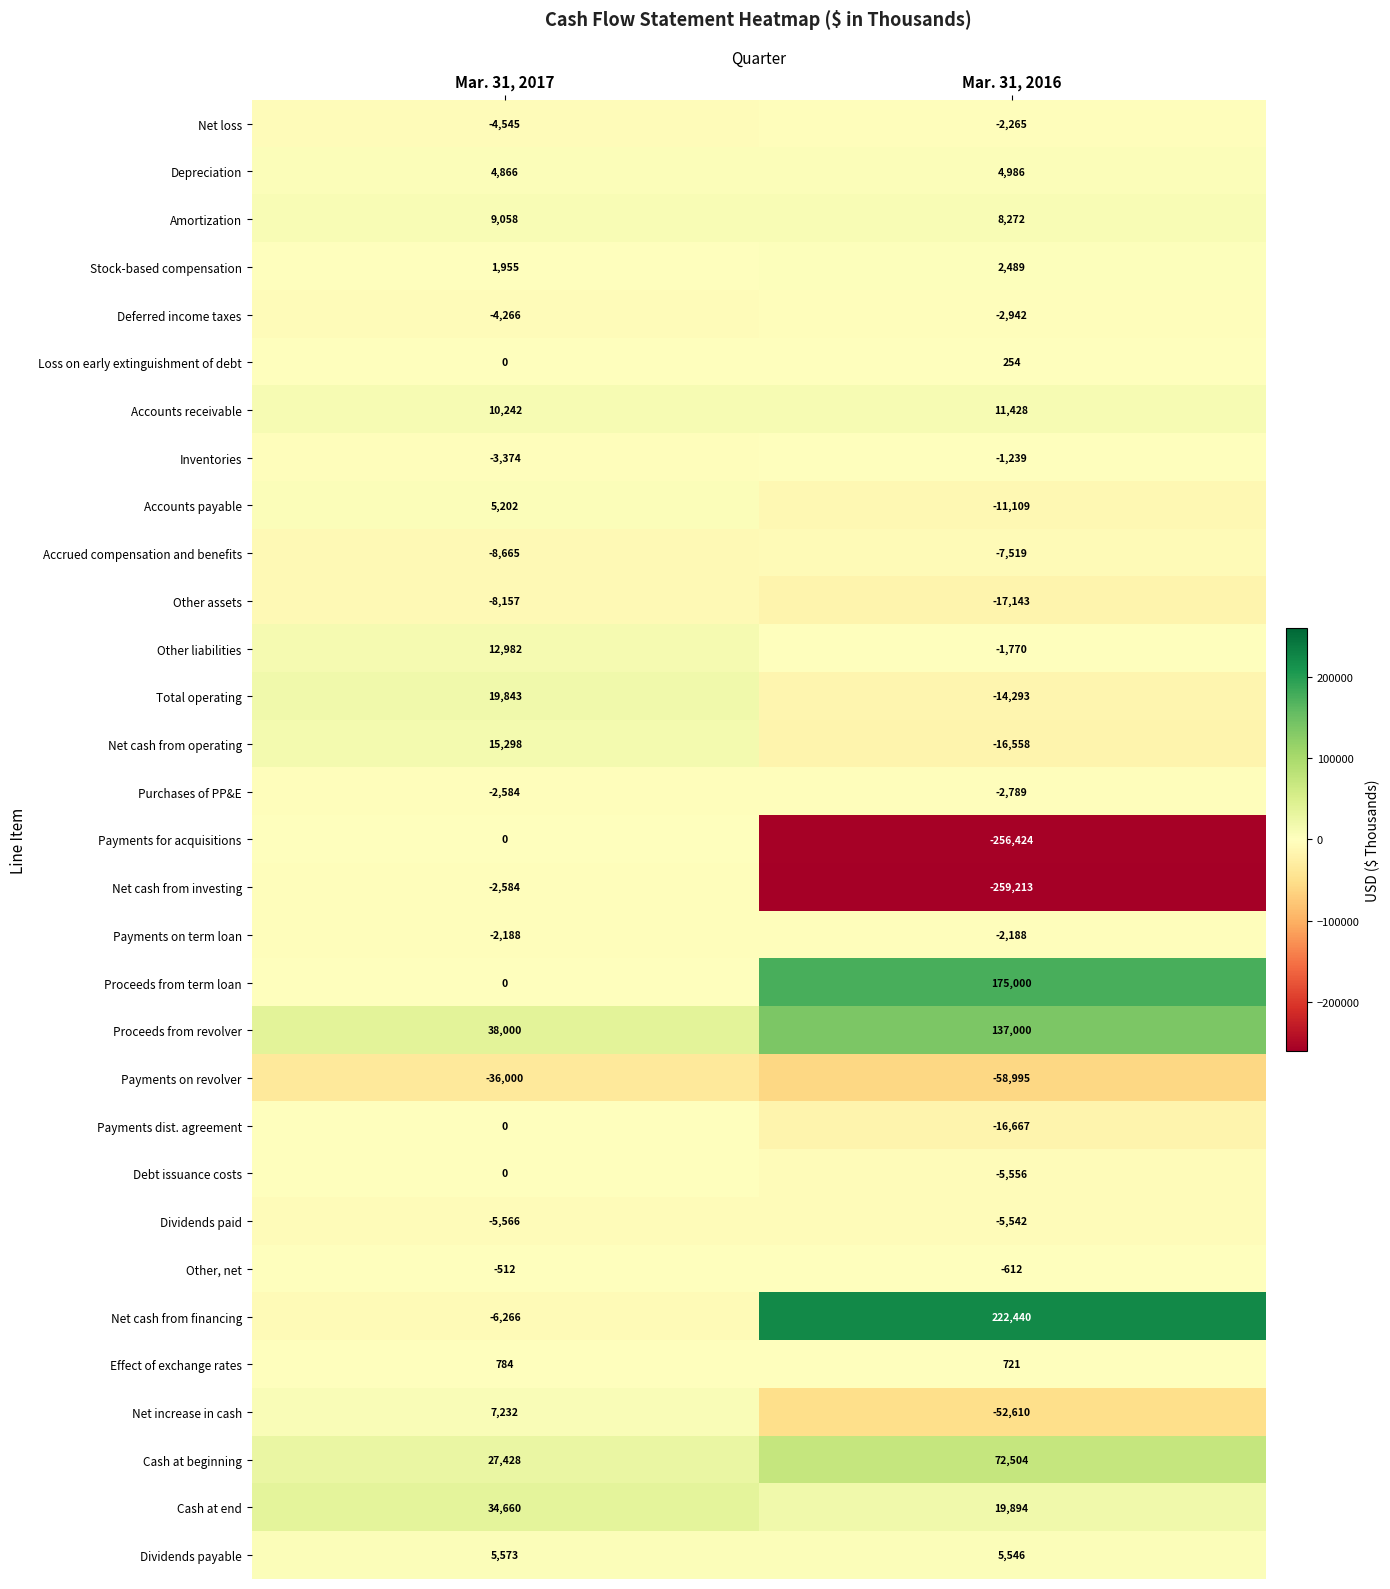

At which label is Net cash from investing closest to -130898?

Mar. 31, 2017